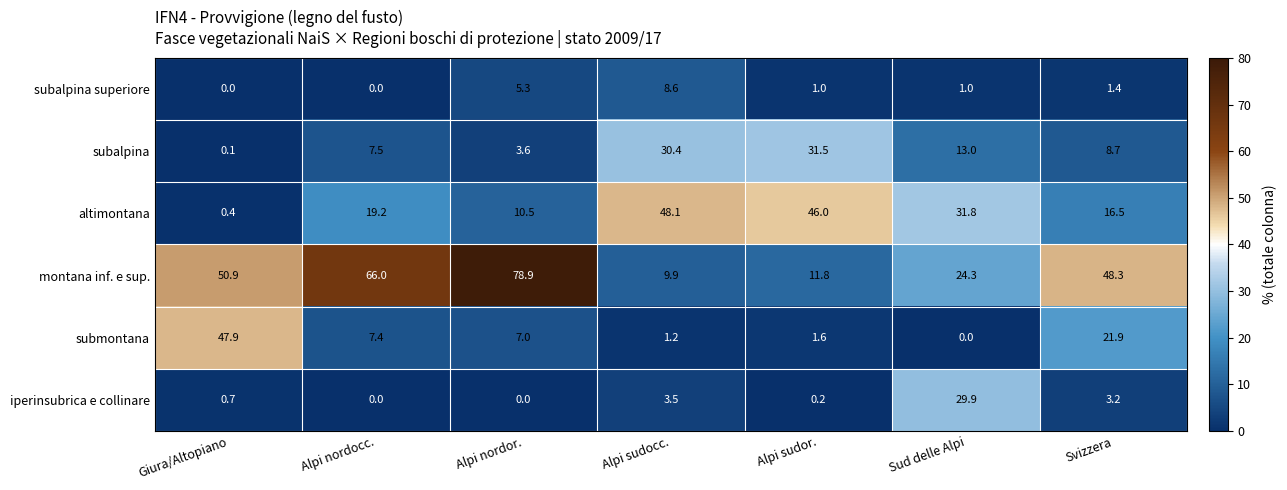

What is the spread (max minus min) of values at Alpi sudocc.?

46.9